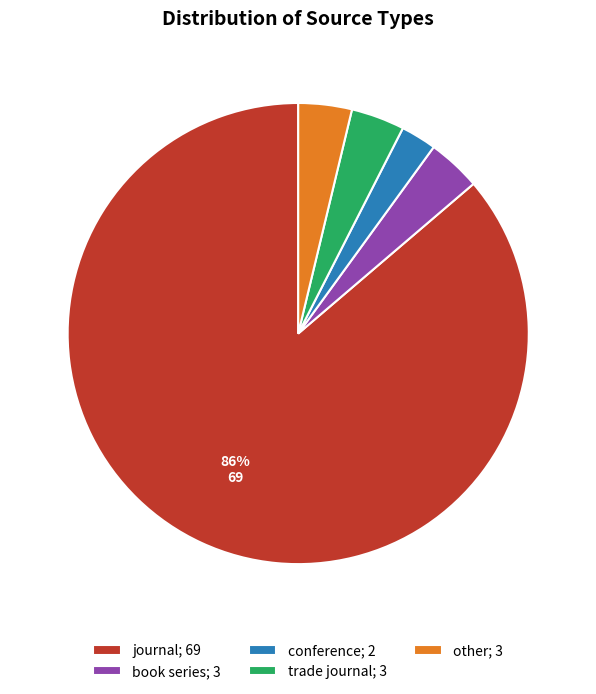

Which category has the smallest portion of the pie?

conference